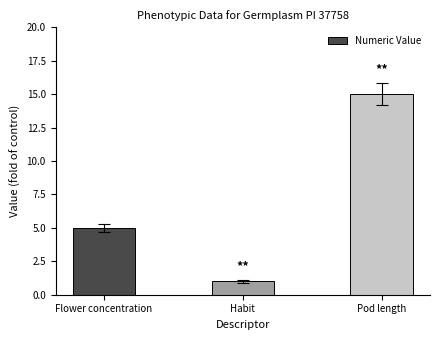

The chart shows a value of 5 at Flower concentration. True or false?

True